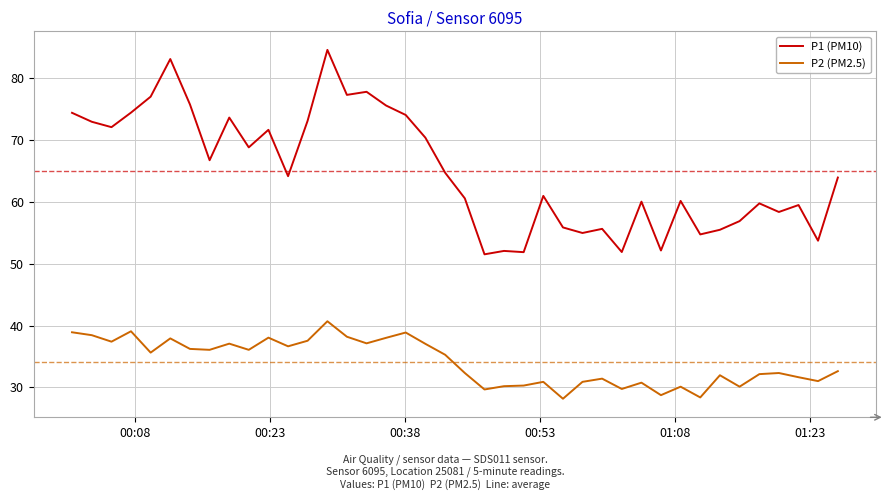

True or false: P2 (PM2.5) and P1 (PM10) cross at least once.

False